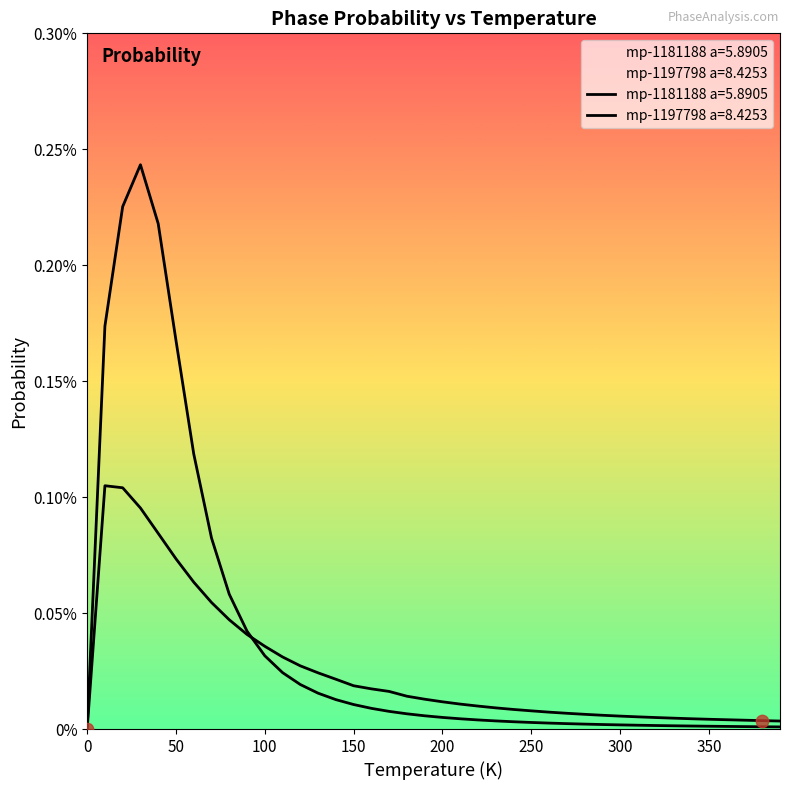

Which series reaches the maximum Y coordinate?

mp-1181188 a=5.8905